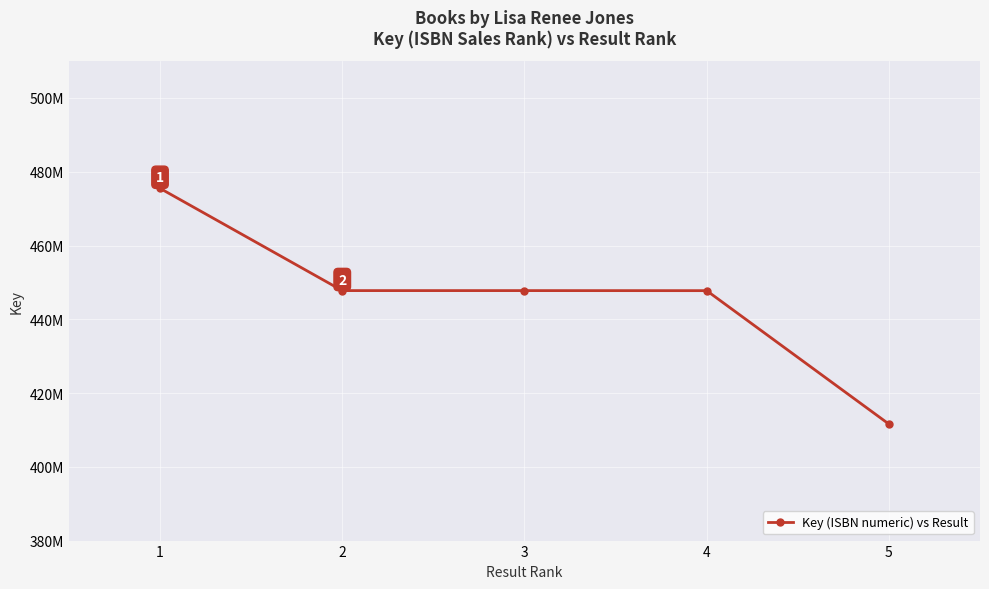

True or false: there are more than 1 points higher than both neighbors.

False